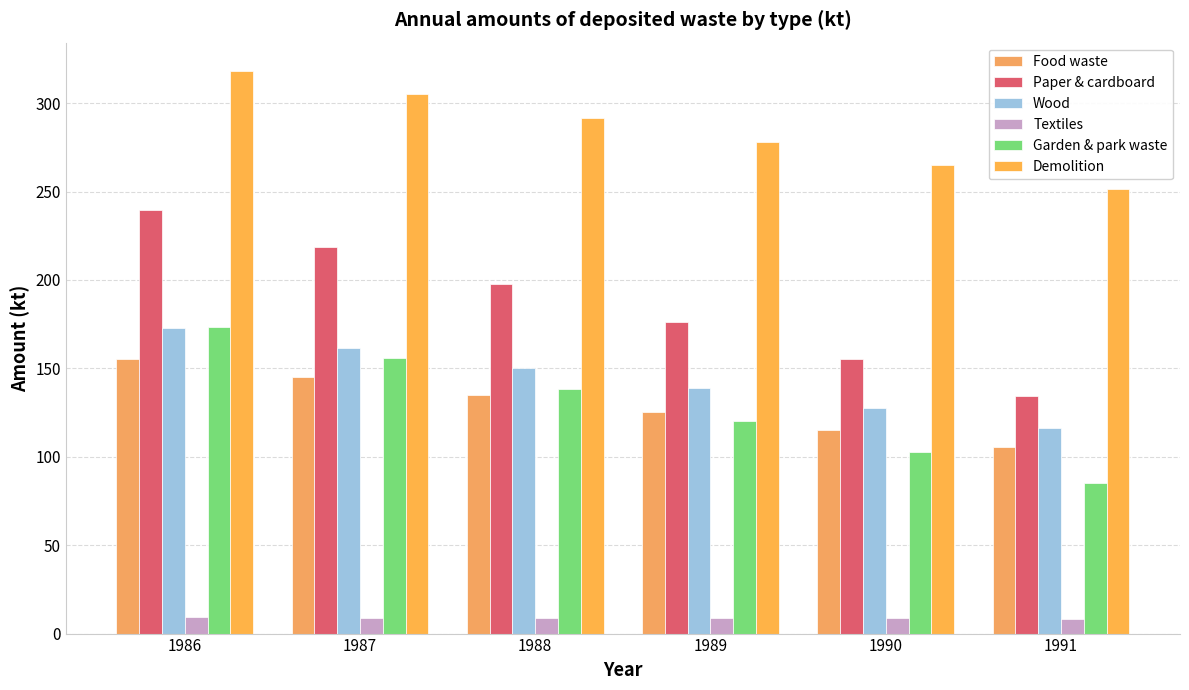

Between 1987 and 1988, which is larger?

1987